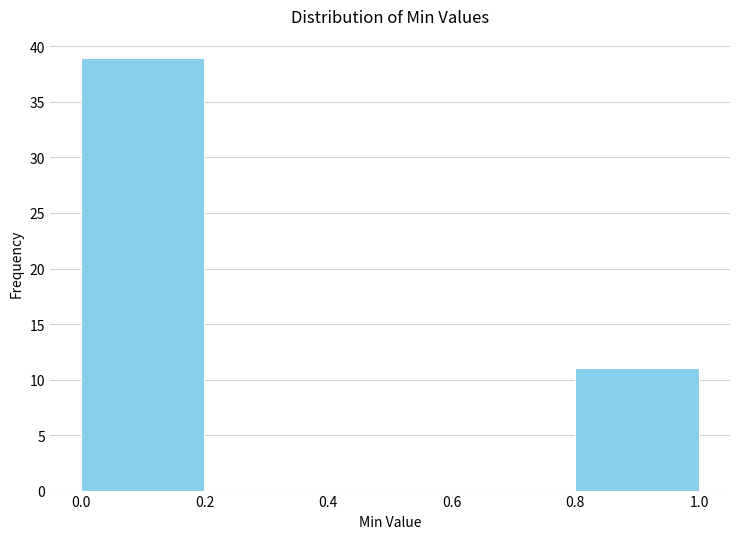

Over which range of the x-axis is the bar tallest?

0.0 to 0.2